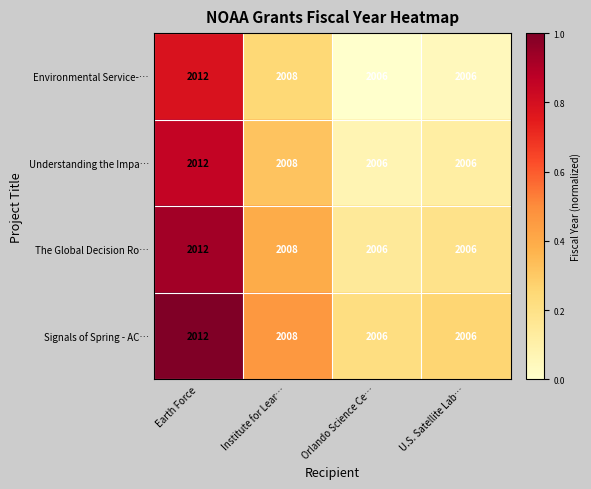

At which category is the sum across all series the highest?

Earth Force